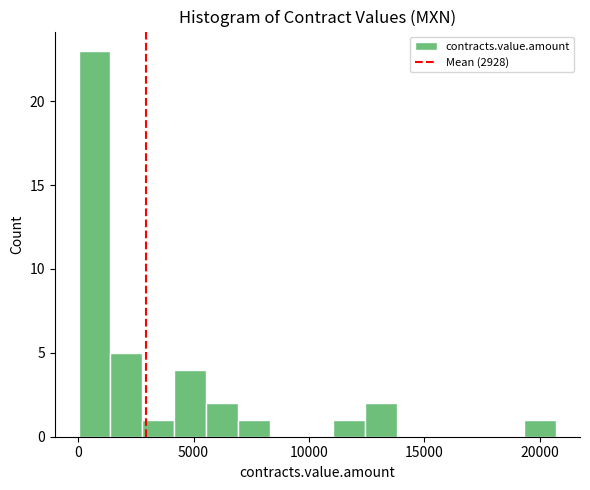

Read against the x-axis, roughly where is the centre of the tallest bar?

500